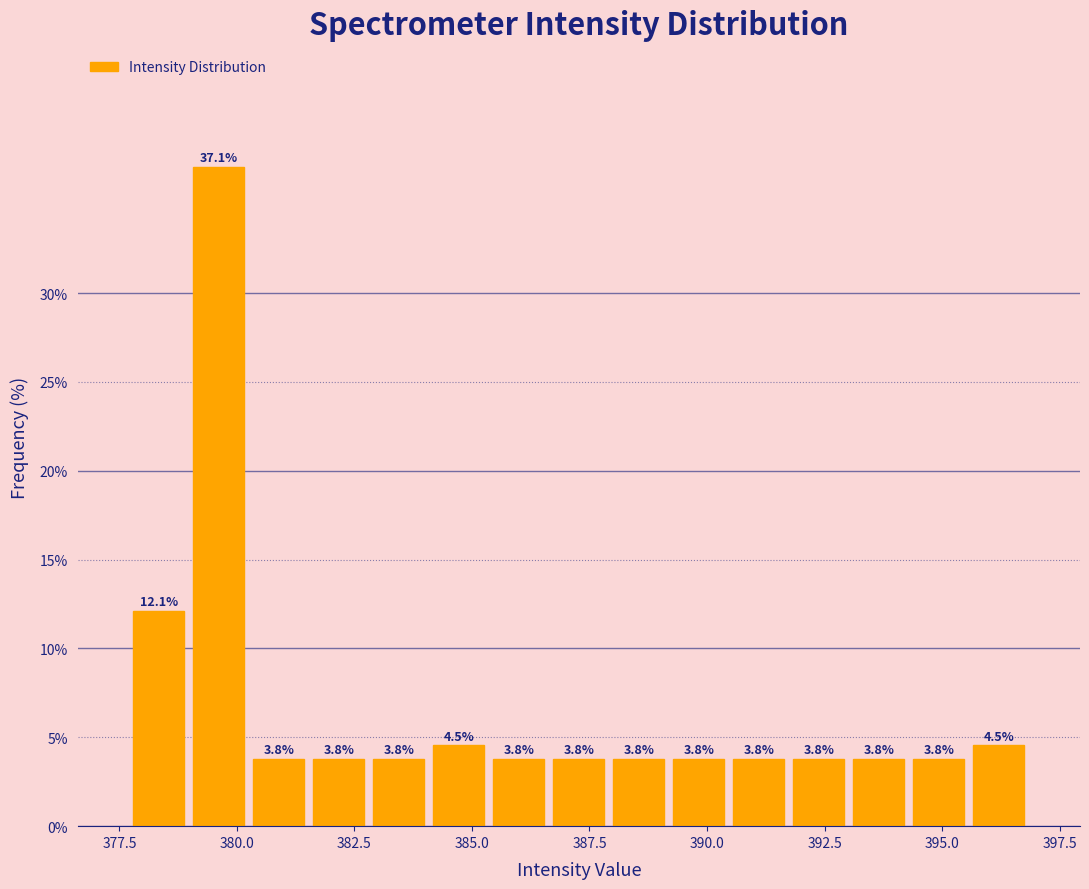

Around what value on the x-axis is the tallest bar? Give the approximate position of its centre, as read against the axis.

379.5